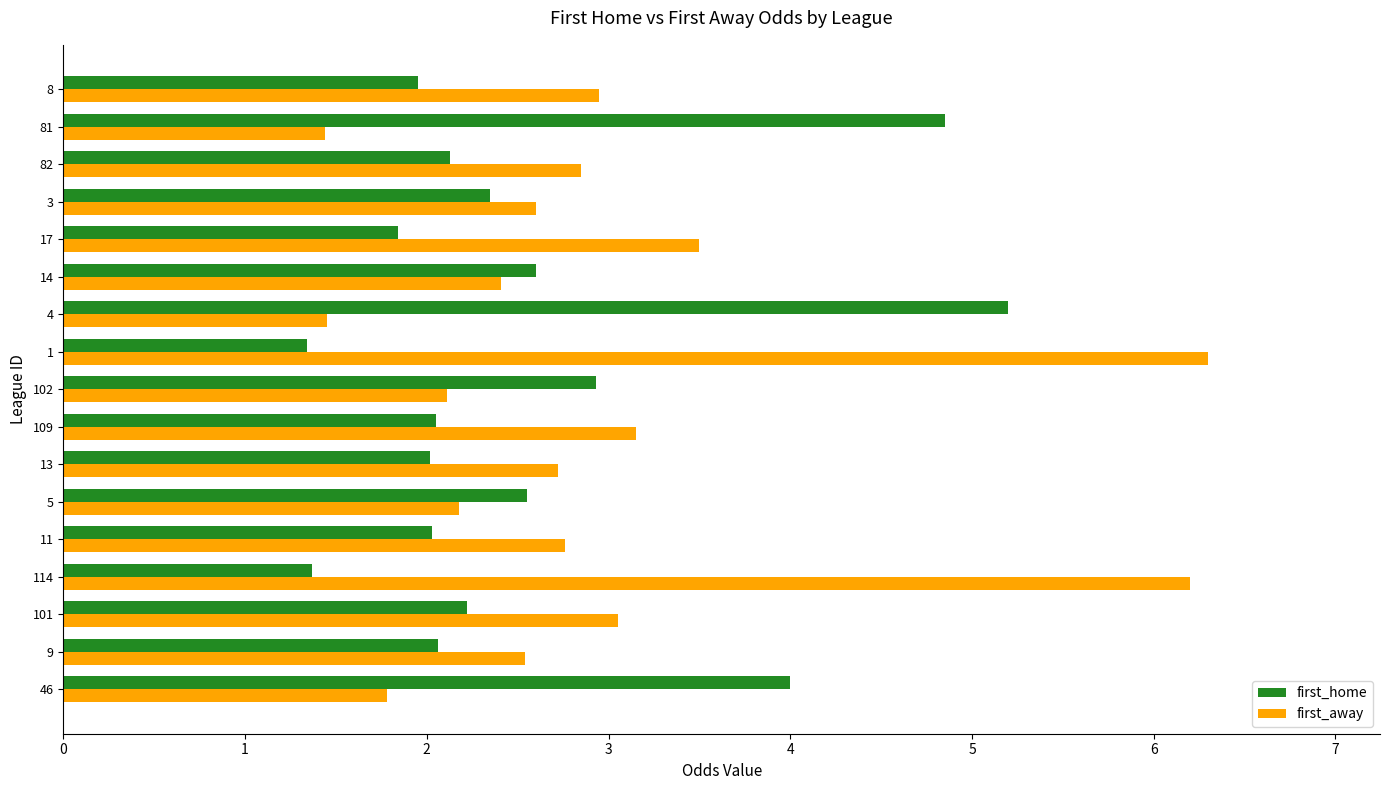

At 82, list the series in order from smallest to largest.

first_home, first_away